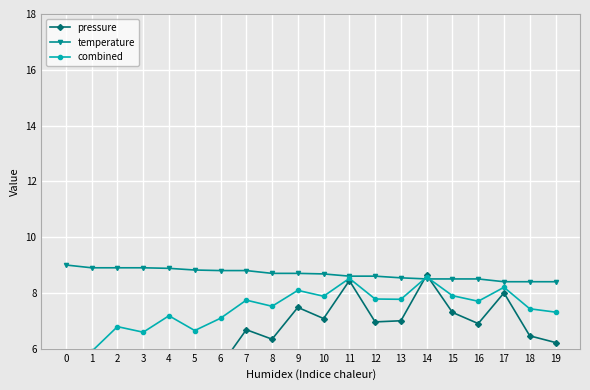

How many distinct data groups are displayed?

3